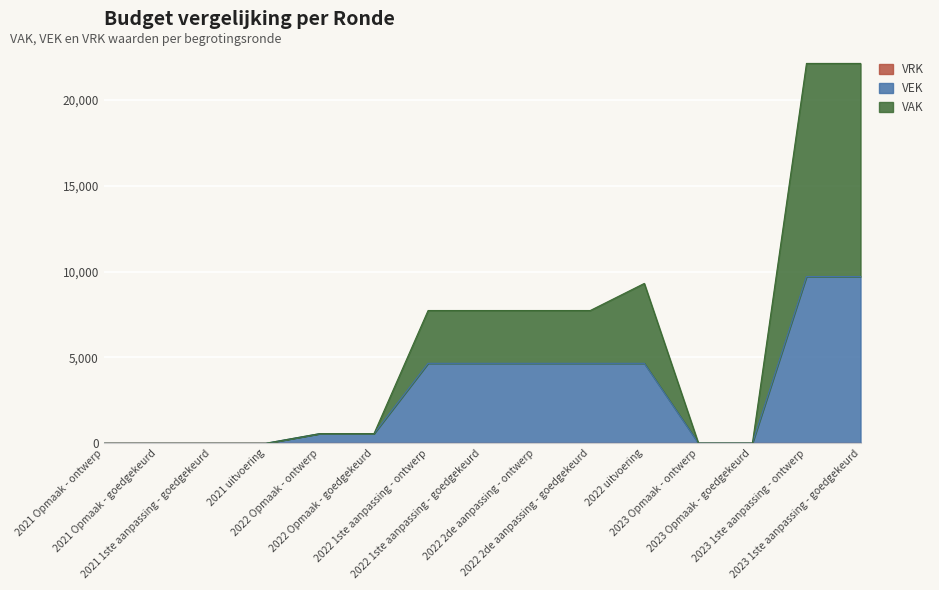

Reading right to left, extract all data points from this chart.

VAK: 2023 1ste aanpassing - goedgekeurd=22137	2023 1ste aanpassing - ontwerp=22137	2023 Opmaak - goedgekeurd=11	2023 Opmaak - ontwerp=11	2022 uitvoering=9316	2022 2de aanpassing - goedgekeurd=7737	2022 2de aanpassing - ontwerp=7737	2022 1ste aanpassing - goedgekeurd=7737	2022 1ste aanpassing - ontwerp=7737	2022 Opmaak - goedgekeurd=563	2022 Opmaak - ontwerp=563	2021 uitvoering=0	2021 1ste aanpassing - goedgekeurd=0	2021 Opmaak - goedgekeurd=0	2021 Opmaak - ontwerp=0
VEK: 2023 1ste aanpassing - goedgekeurd=9716	2023 1ste aanpassing - ontwerp=9716	2023 Opmaak - goedgekeurd=11	2023 Opmaak - ontwerp=11	2022 uitvoering=4658	2022 2de aanpassing - goedgekeurd=4658	2022 2de aanpassing - ontwerp=4658	2022 1ste aanpassing - goedgekeurd=4658	2022 1ste aanpassing - ontwerp=4658	2022 Opmaak - goedgekeurd=563	2022 Opmaak - ontwerp=563	2021 uitvoering=0	2021 1ste aanpassing - goedgekeurd=0	2021 Opmaak - goedgekeurd=0	2021 Opmaak - ontwerp=0